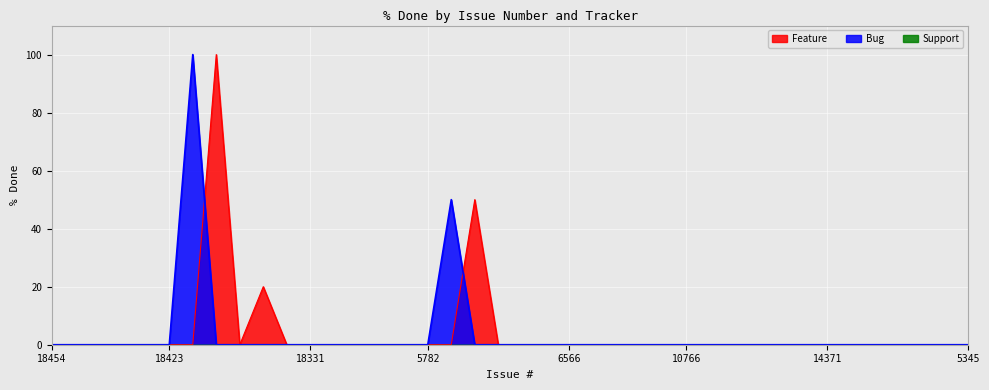

Rank the series at 11850 from lowest to highest value.

Bug, Feature